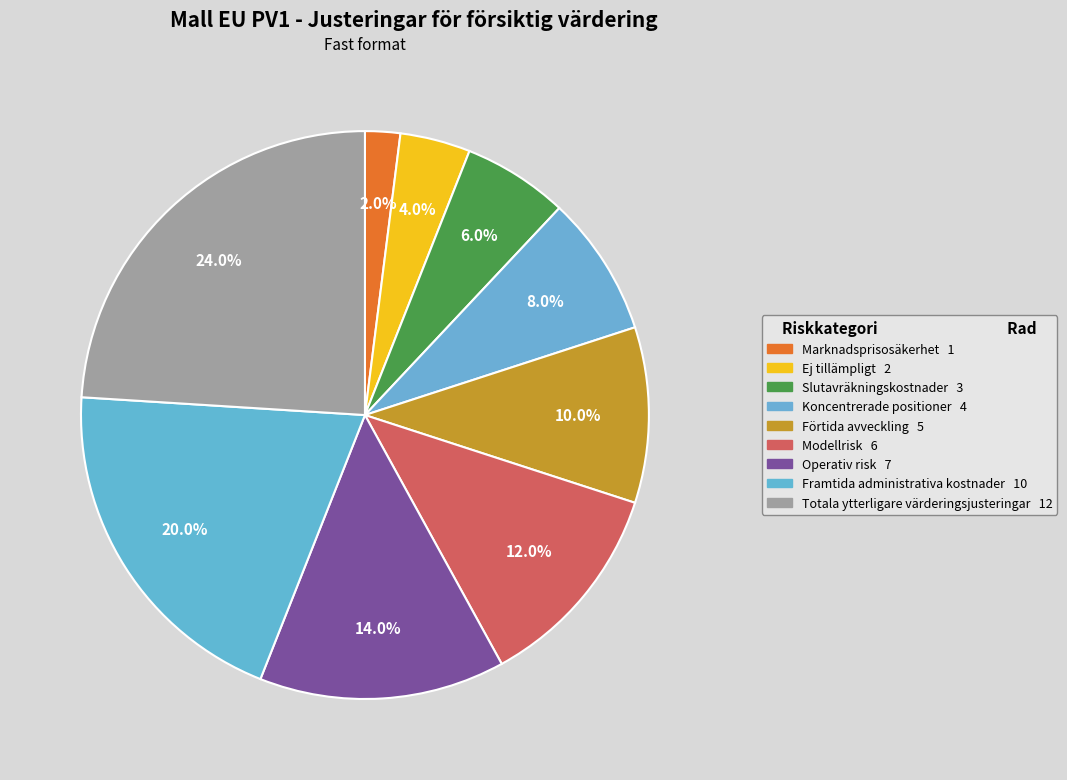

The Operativ risk slice represents 14% of the pie. True or false?

True